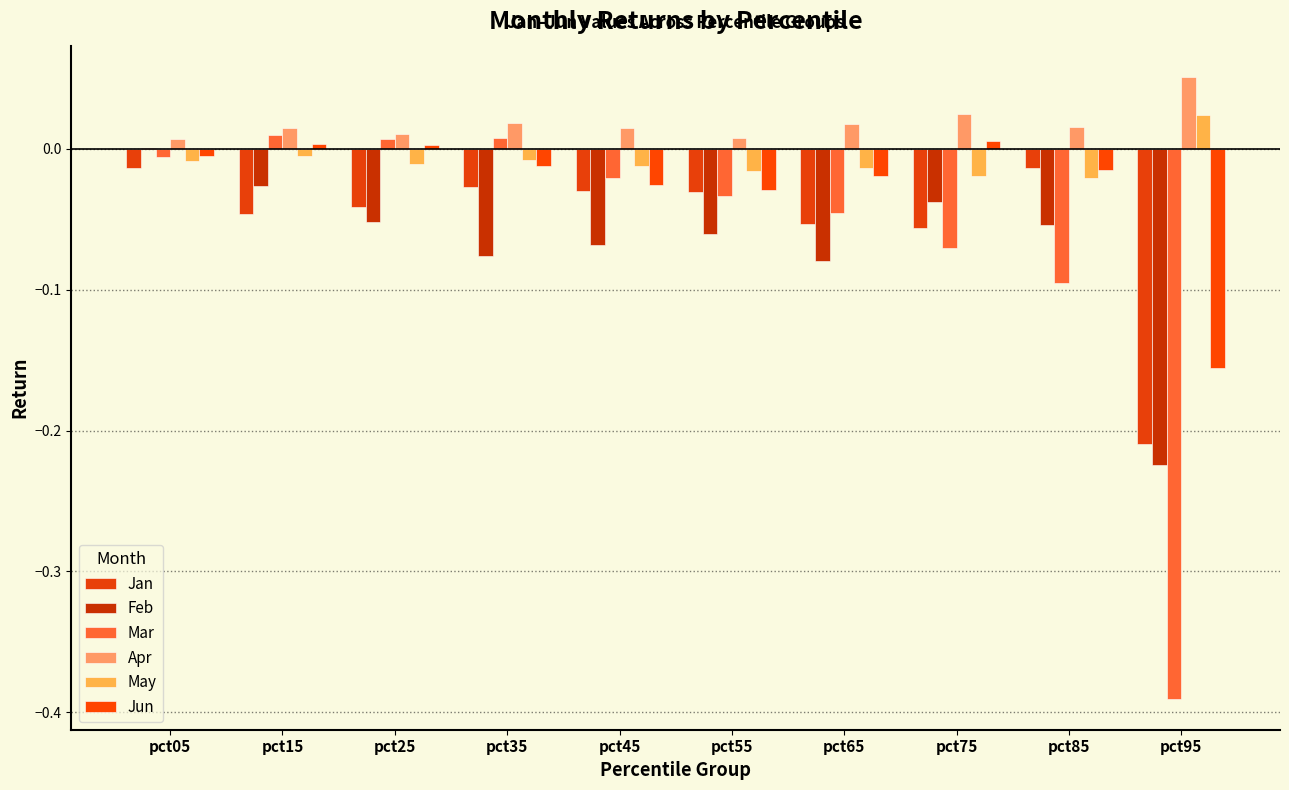

What is the average value of the Jan series?

-0.1